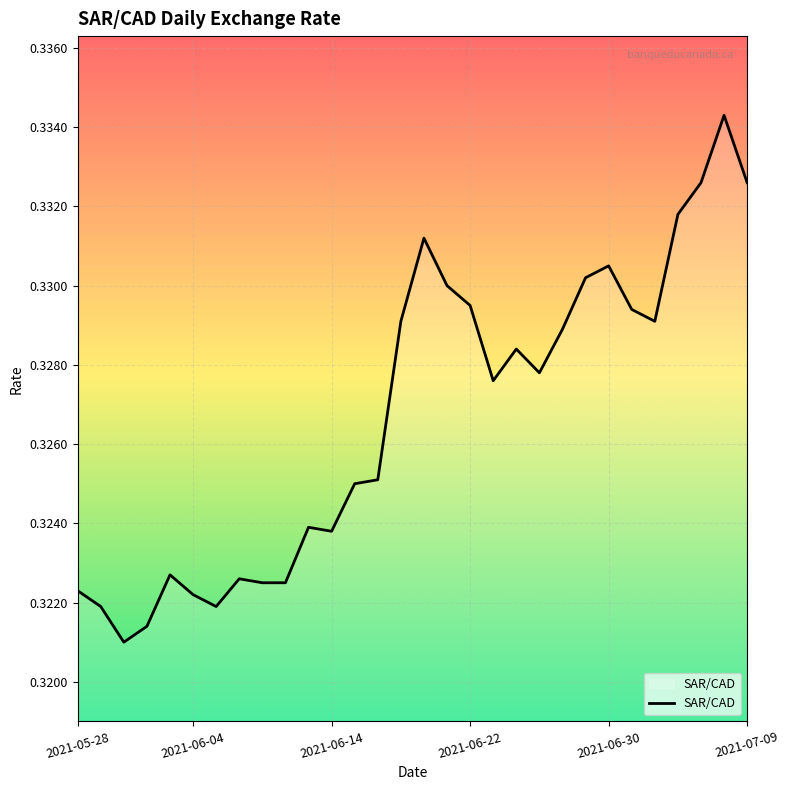

True or false: the data shows 0.5 at 2021-06-04.

False